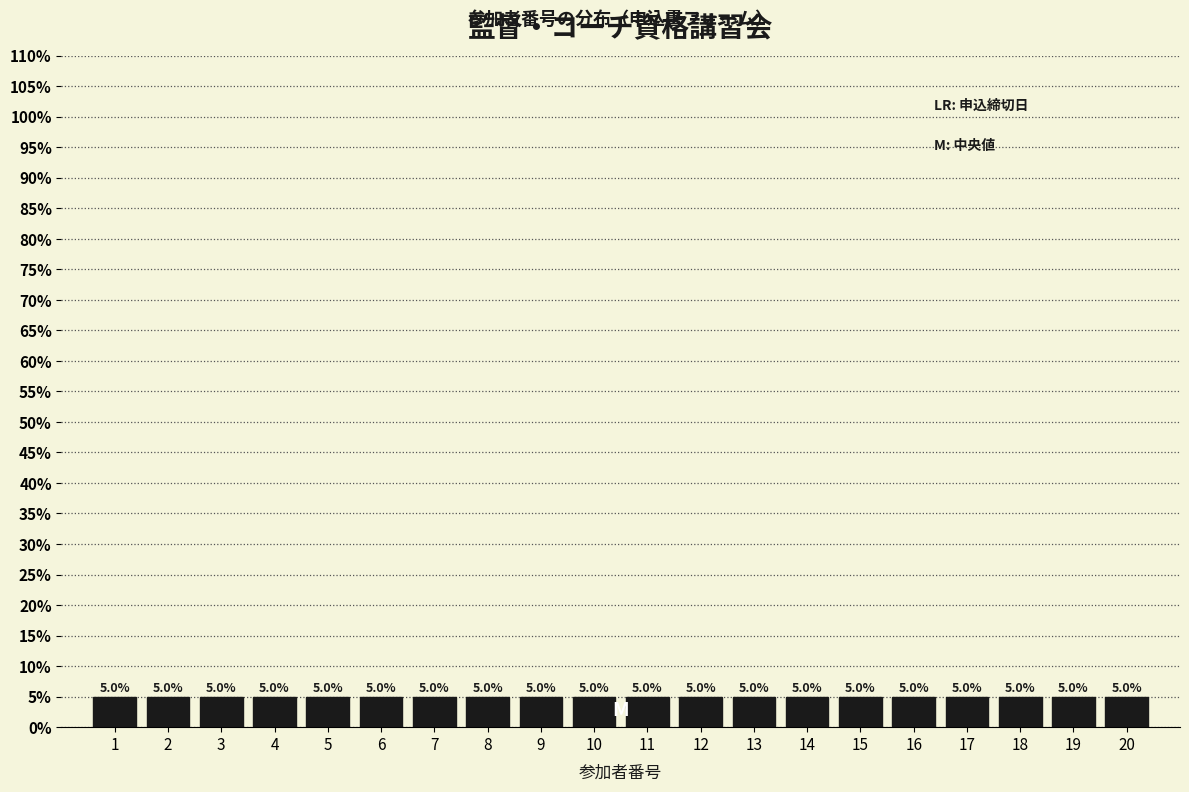

Reading left to right, list every bar in this chart as the range it spans on the x-axis followed by its height.

0.5 to 1.5: 5.0
1.5 to 2.5: 5.0
2.5 to 3.5: 5.0
3.5 to 4.5: 5.0
4.5 to 5.5: 5.0
5.5 to 6.5: 5.0
6.5 to 7.5: 5.0
7.5 to 8.5: 5.0
8.5 to 9.5: 5.0
9.5 to 10.5: 5.0
10.5 to 11.5: 5.0
11.5 to 12.5: 5.0
12.5 to 13.5: 5.0
13.5 to 14.5: 5.0
14.5 to 15.5: 5.0
15.5 to 16.5: 5.0
16.5 to 17.5: 5.0
17.5 to 18.5: 5.0
18.5 to 19.5: 5.0
19.5 to 20.5: 5.0